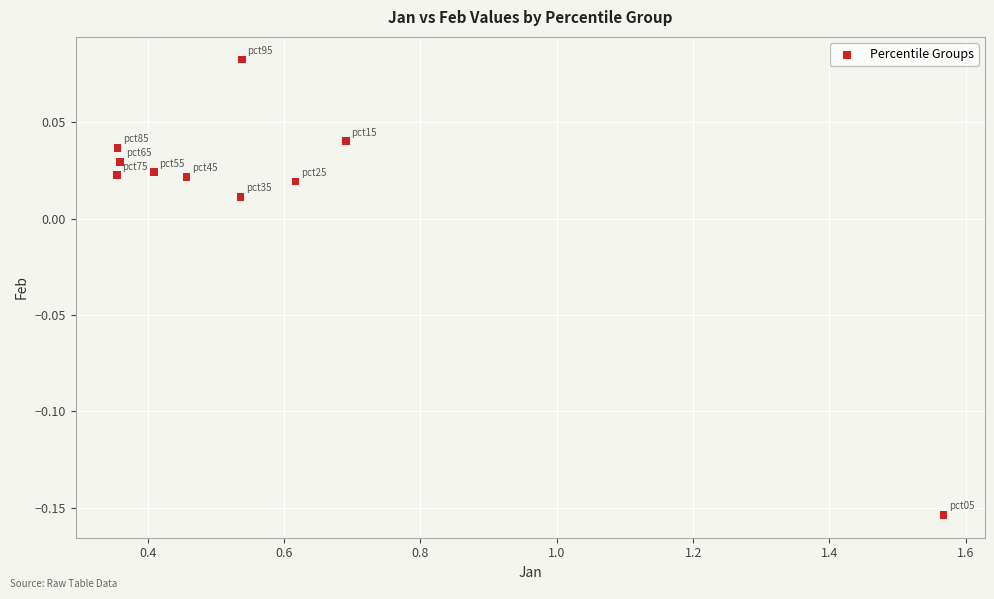

What is the range of X values (max minus min)?

1.2